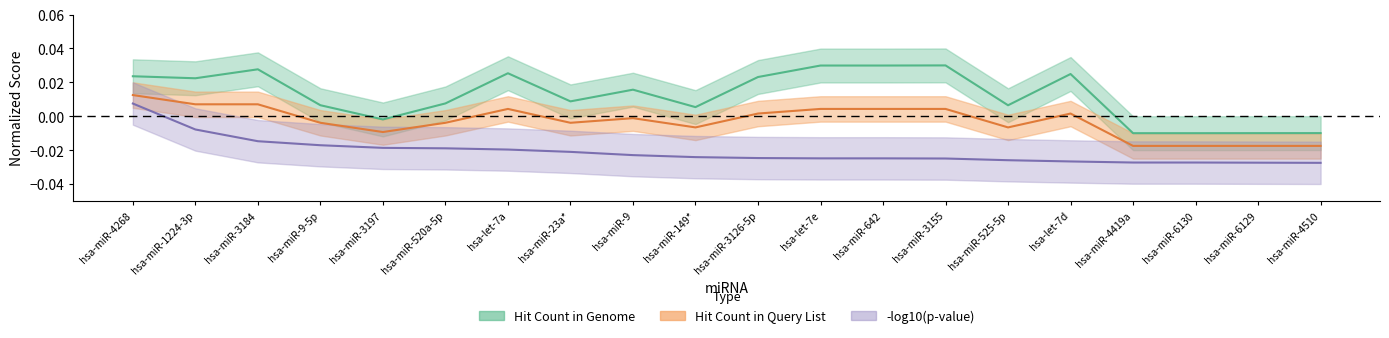

Which series has the widest spread of values?

Hit Count in Genome